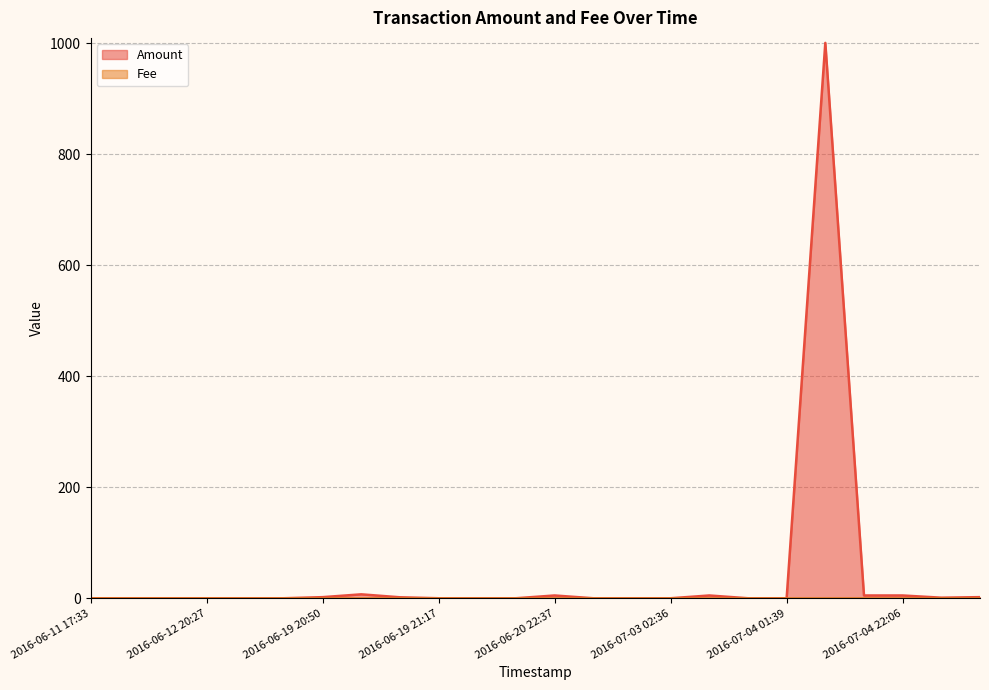

How many categories are shown in the chart?

24